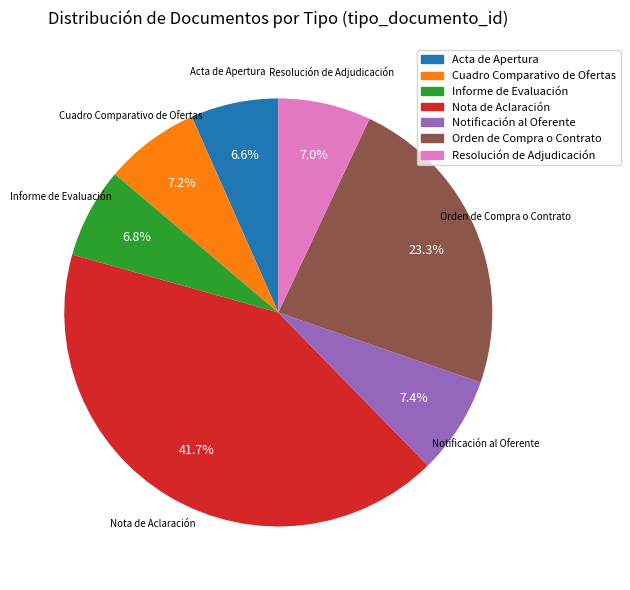

Does Informe de Evaluación represent more than half of the total?

No